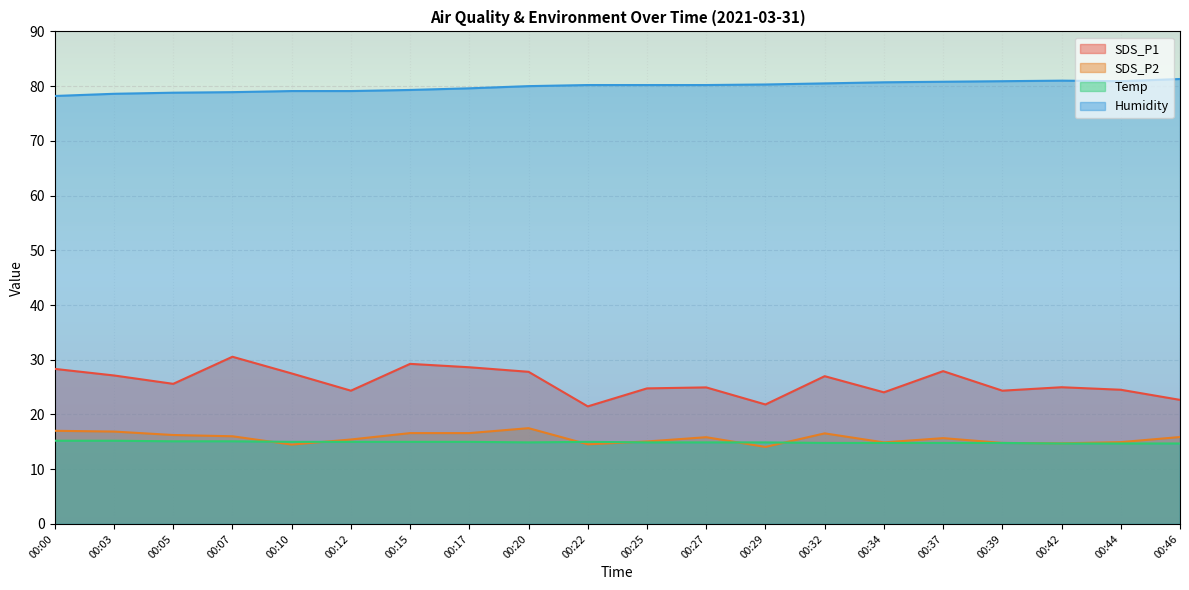

What is the difference between the Humidity values at 00:37 and 00:00?

2.6